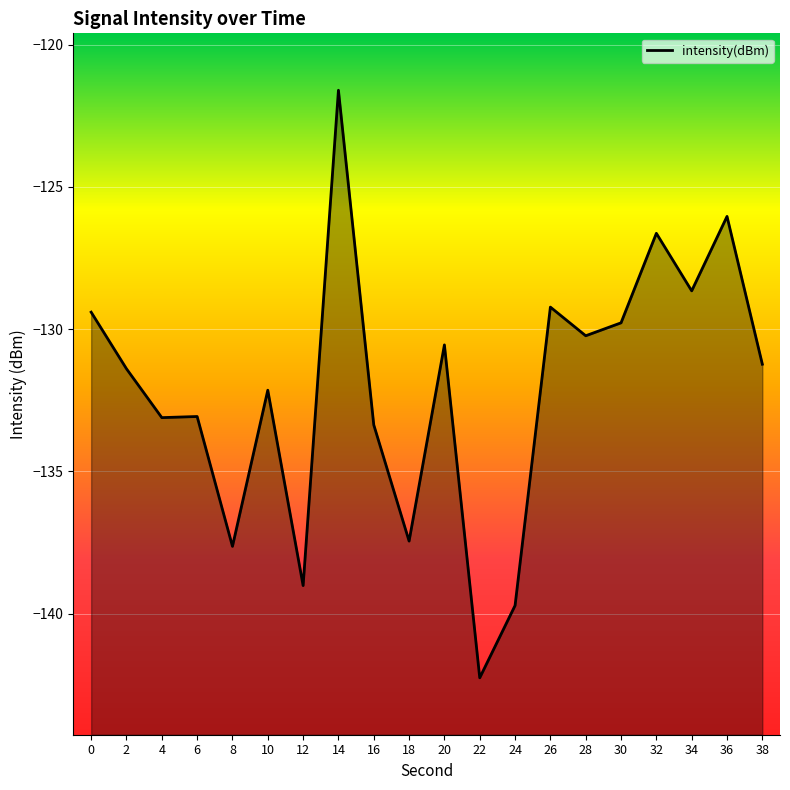

What is the change in value from 10 to 14?

+10.5